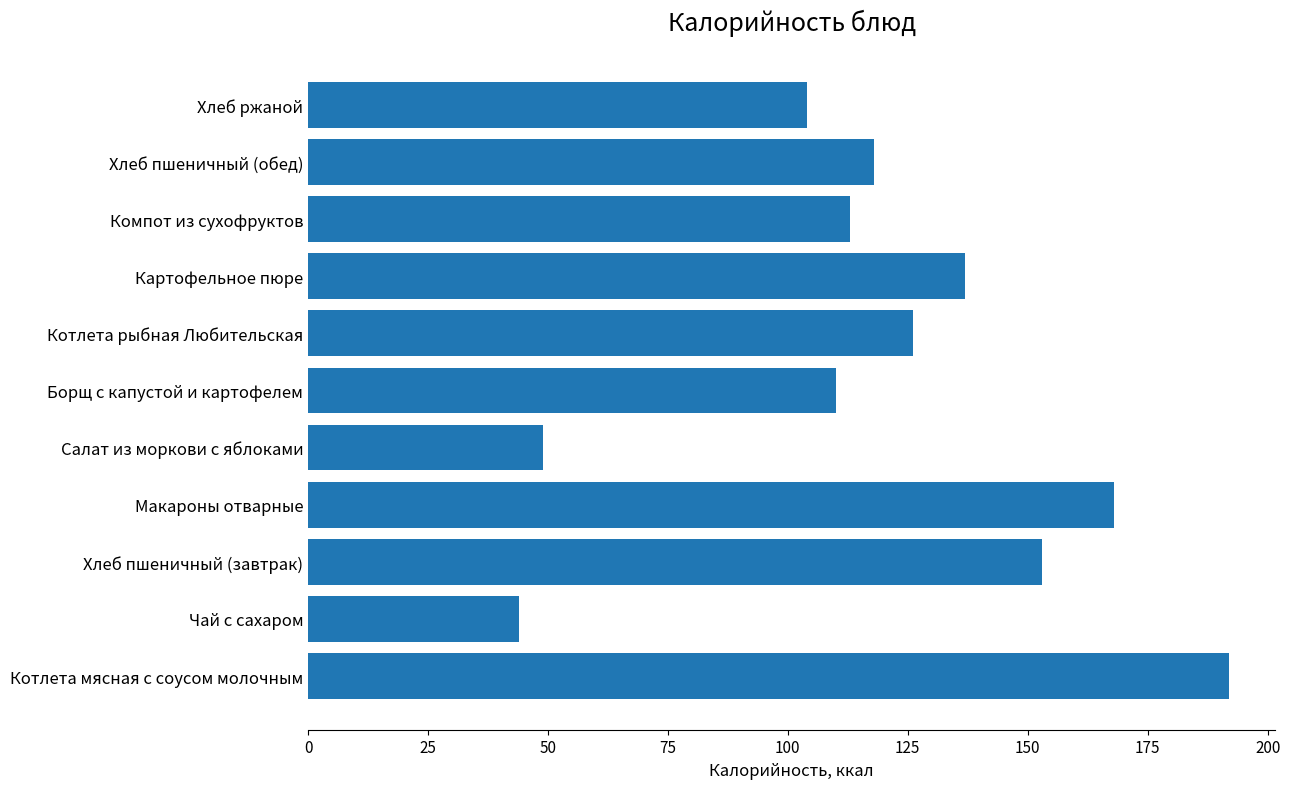

Reading bottom to top, extract all data points from this chart.

Котлета мясная с соусом молочным=192	Чай с сахаром=44	Хлеб пшеничный (завтрак)=153	Макароны отварные=168	Салат из моркови с яблоками=49	Борщ с капустой и картофелем=110	Котлета рыбная Любительская=126	Картофельное пюре=137	Компот из сухофруктов=113	Хлеб пшеничный (обед)=118	Хлеб ржаной=104